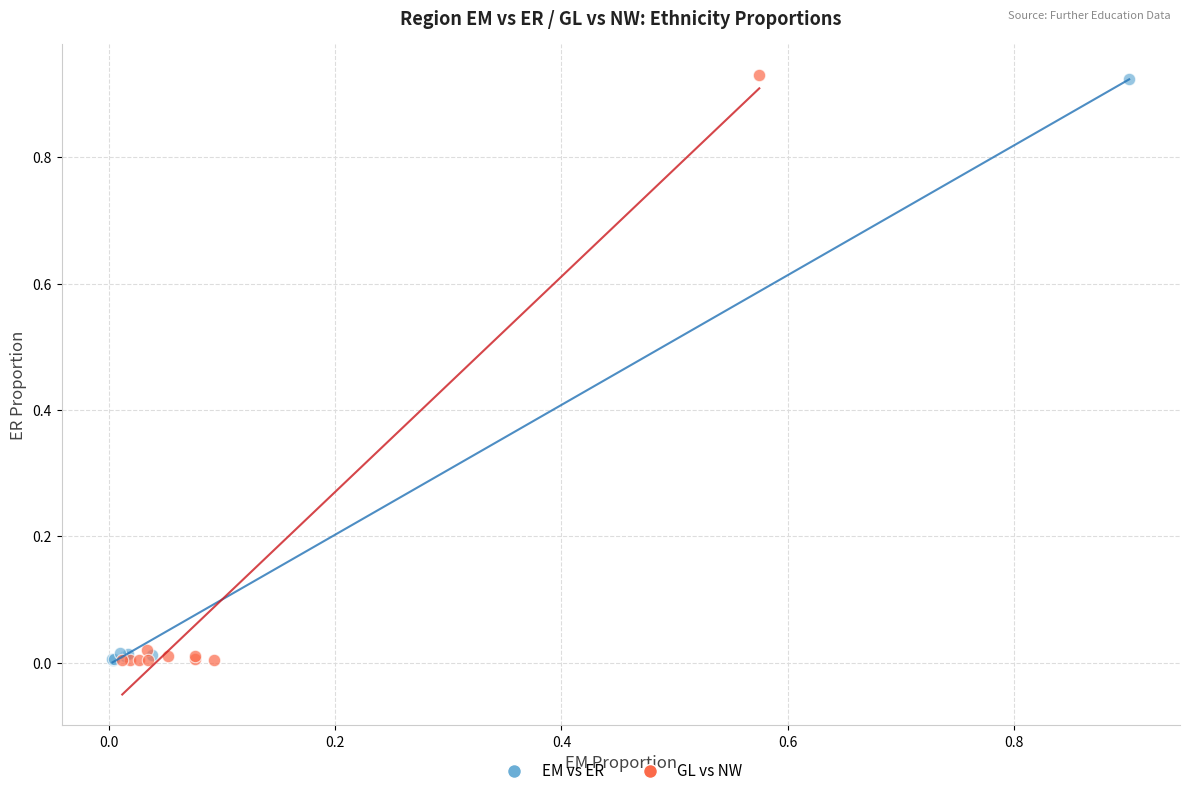

What are all the series names shown in the legend?

EM vs ER, GL vs NW